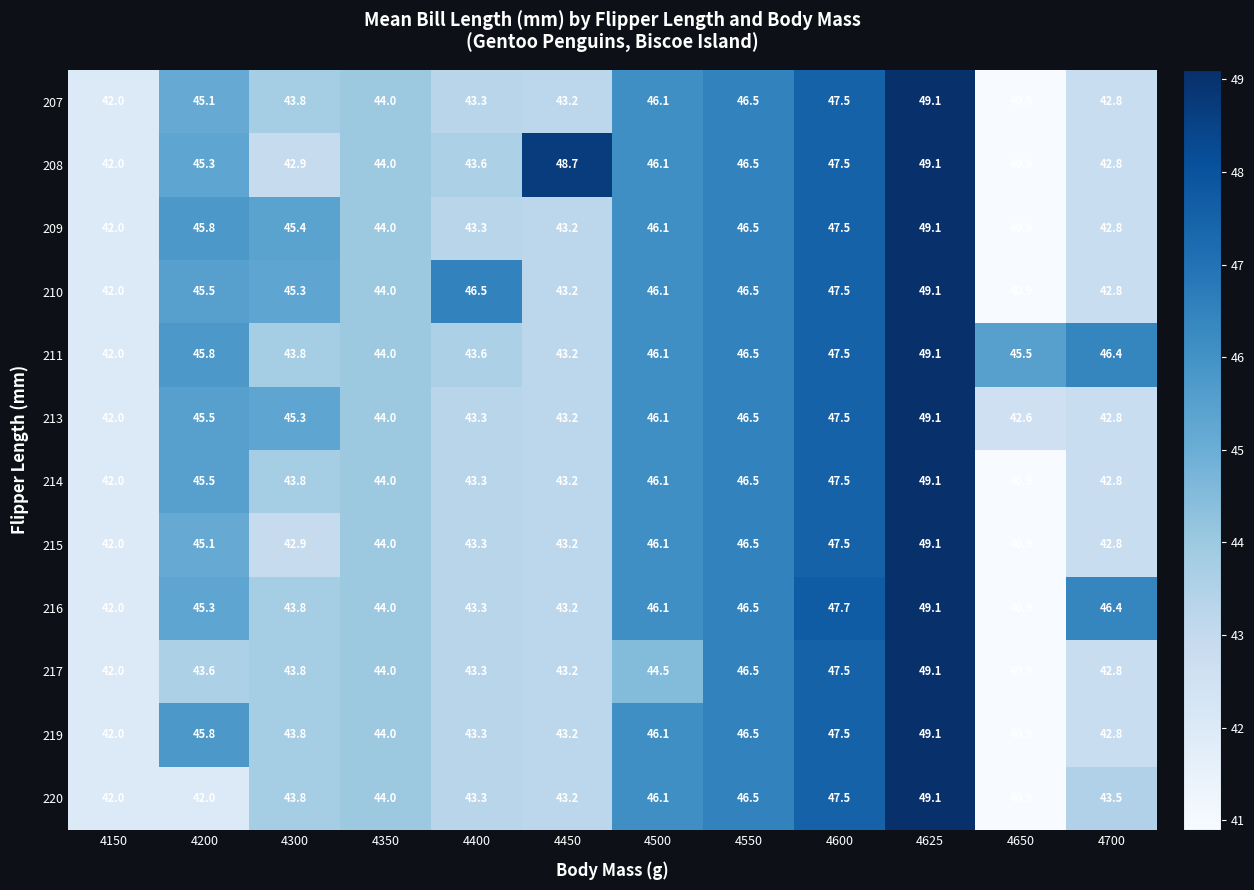

True or false: 213 has a value of 19.7 at 4500.

False